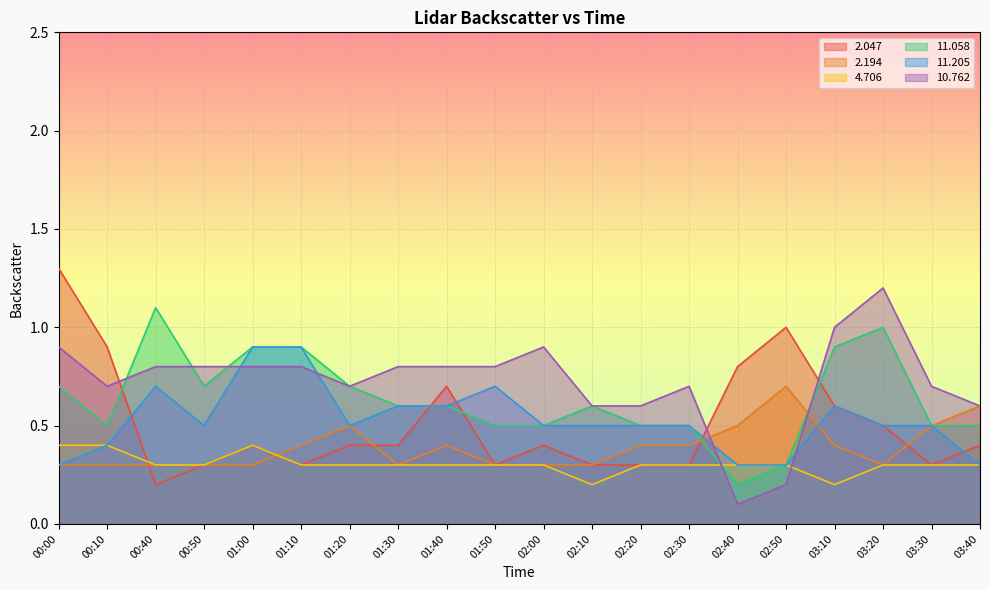

What are all the series names shown in the legend?

2.047, 2.194, 4.706, 11.058, 11.205, 10.762